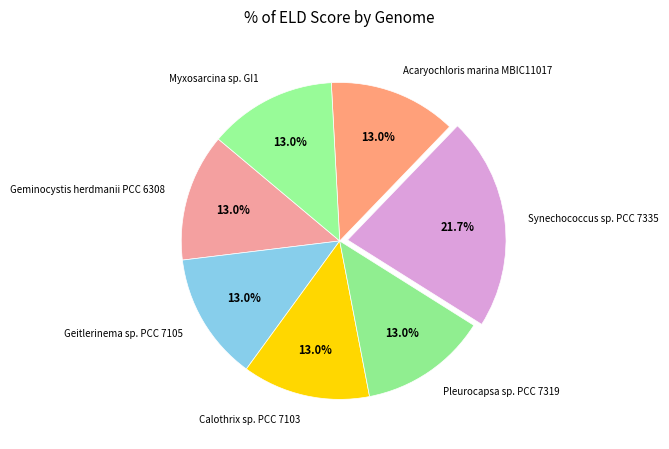

The Geitlerinema sp. PCC 7105 slice represents 13% of the pie. True or false?

True